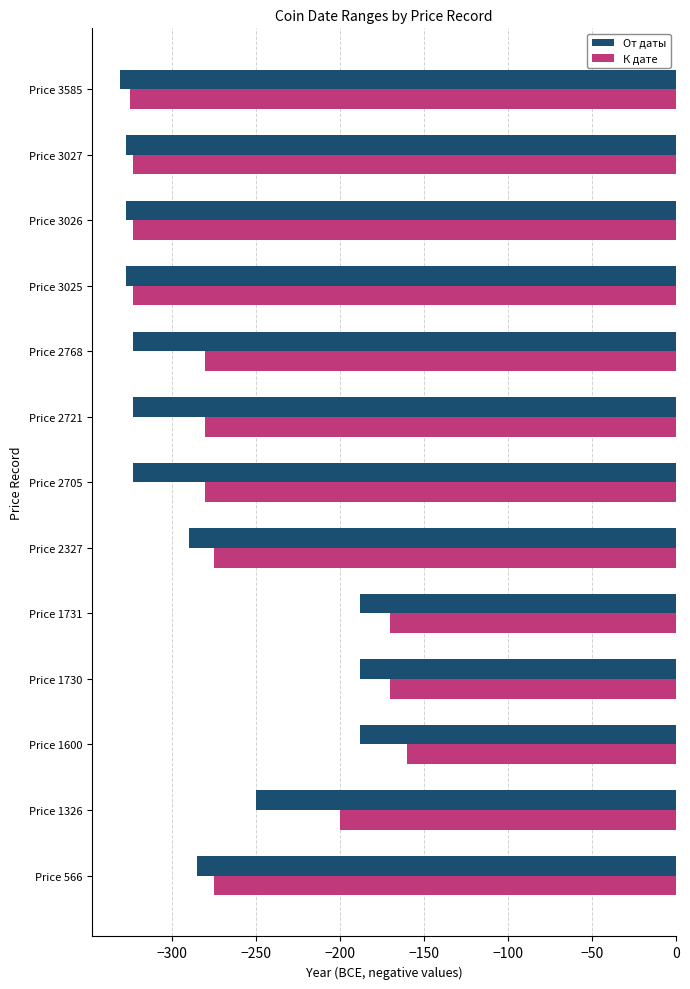

Rank the series by their average value, from highest to lowest.

К дате, От даты